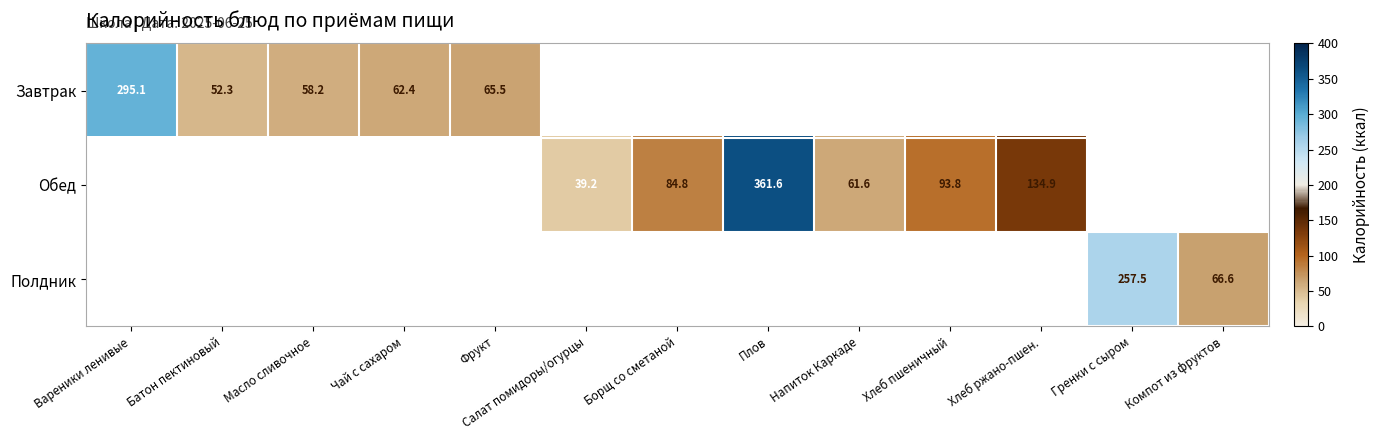

At which category does the chart reach its minimum across all series?

Салат помидоры/огурцы